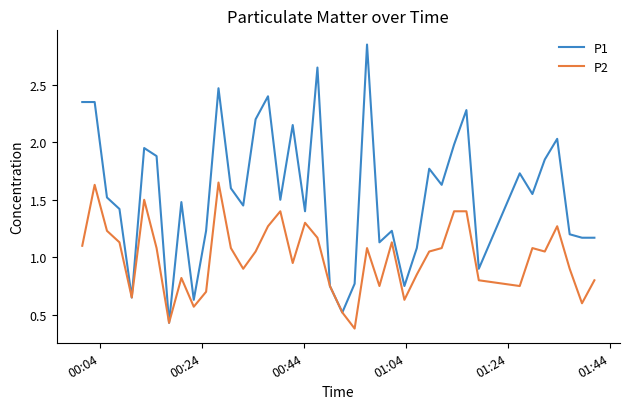

Which series has the largest total across all categories?

P1